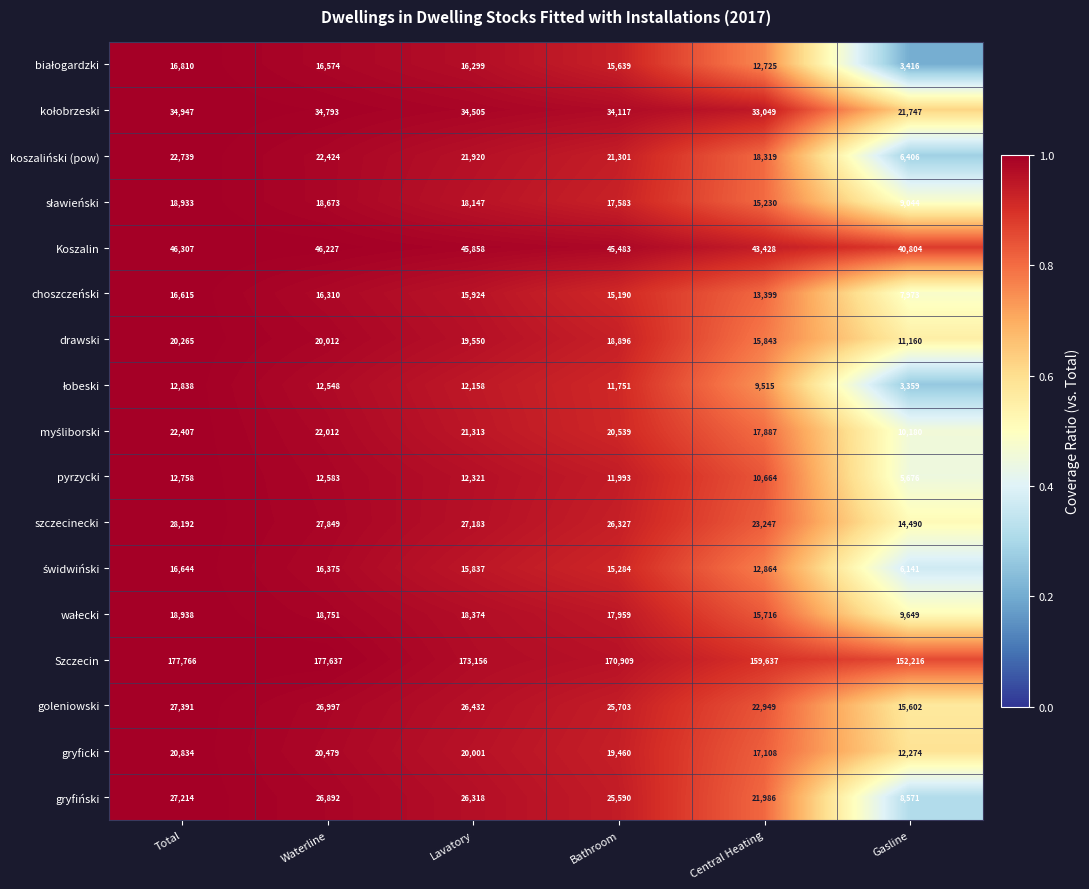

True or false: gryfiński has a value of 25590 at Bathroom.

True